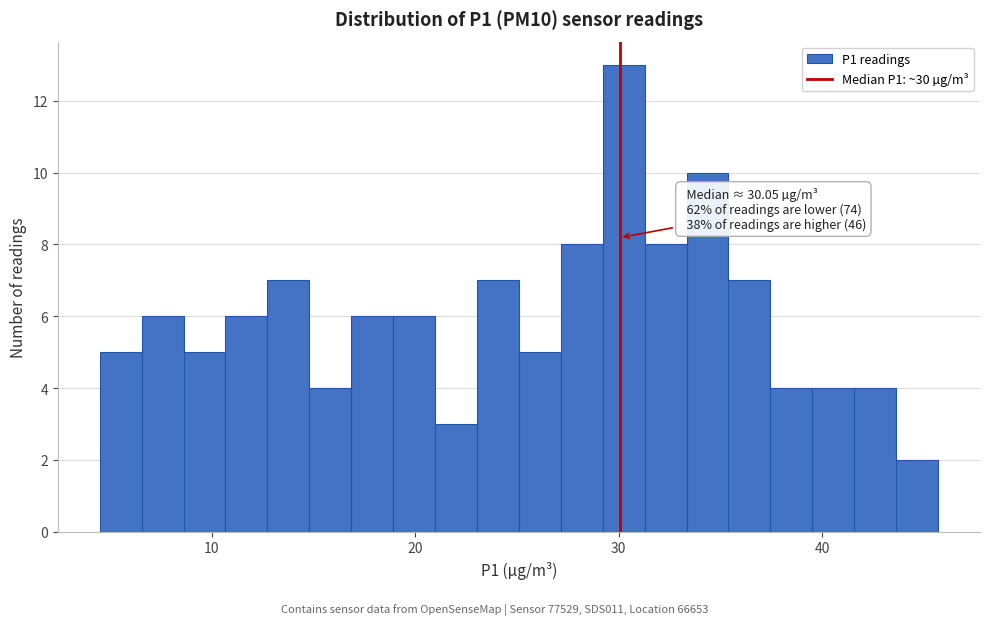

Around what value on the x-axis is the tallest bar? Give the approximate position of its centre, as read against the axis.

30